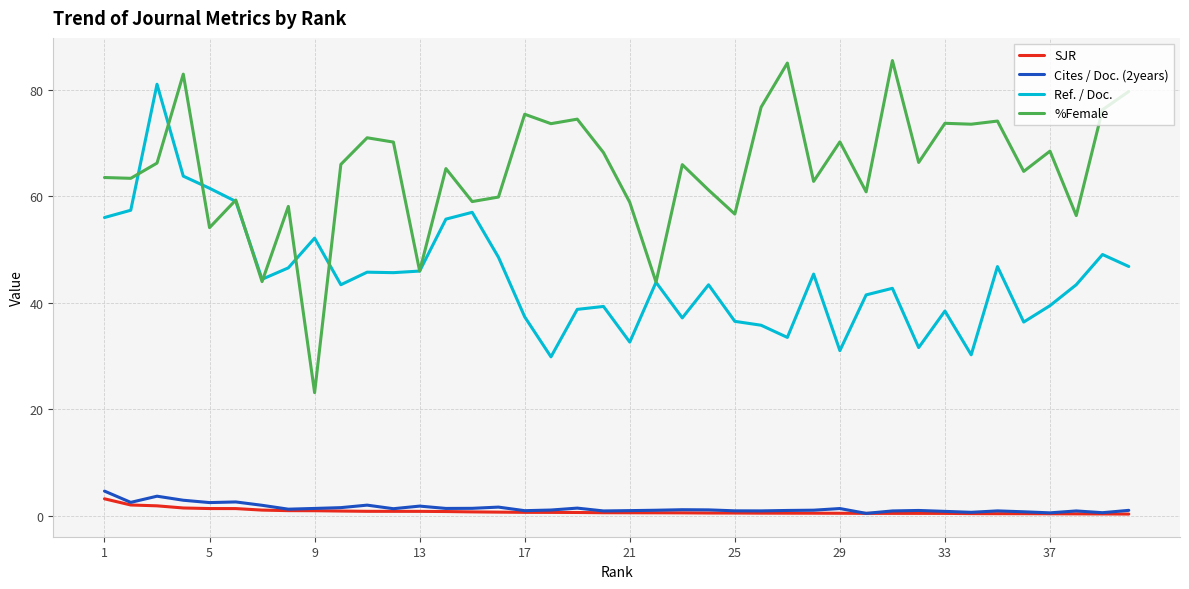

What is the highest value of the Ref. / Doc. series?

81.1